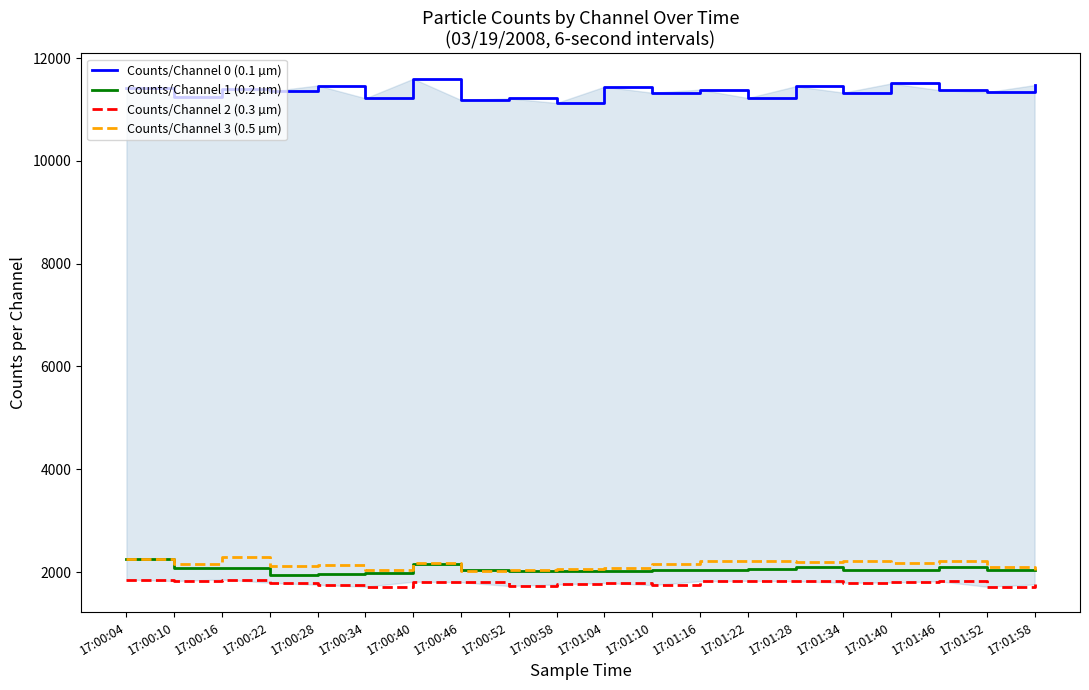

Which label corresponds to the smallest value in the chart?

17:00:34